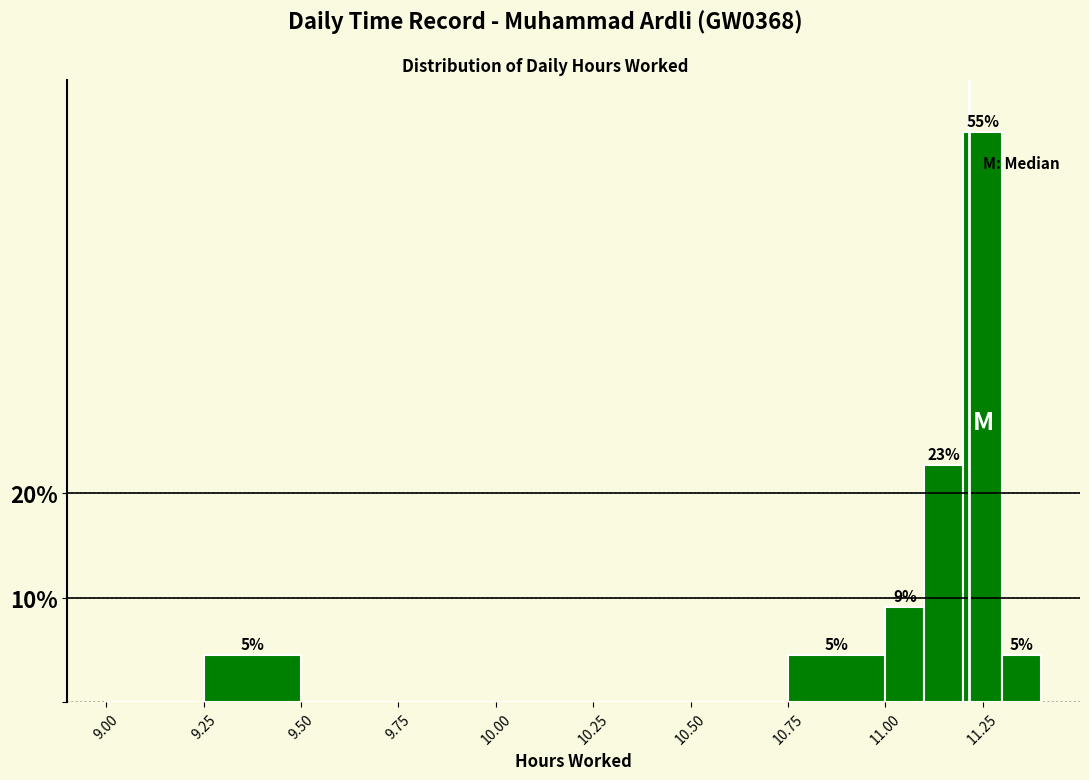

Read against the x-axis, roughly where is the centre of the tallest bar?

11.25